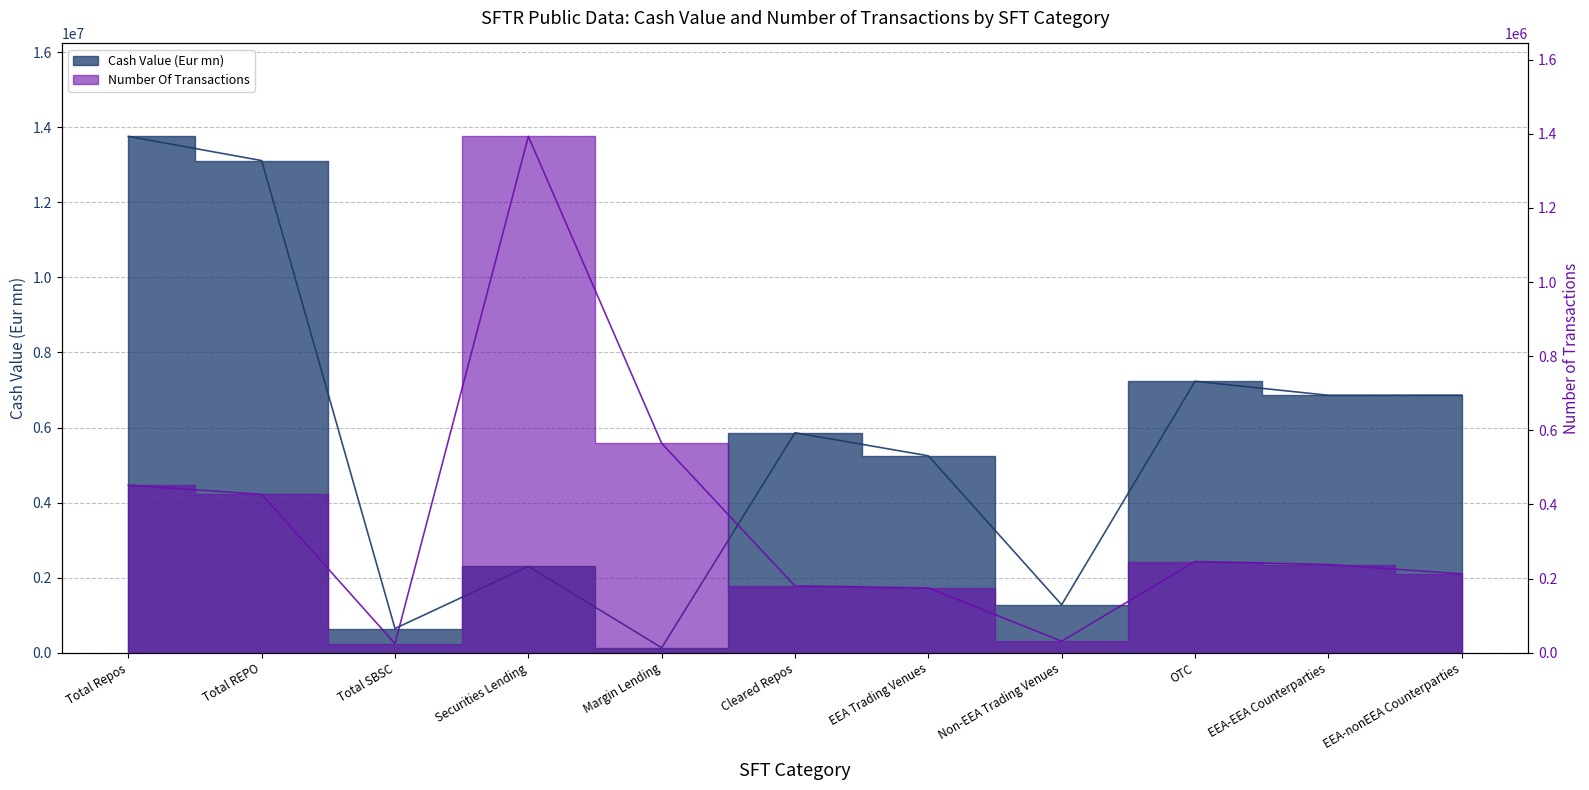

Which series has the largest total across all categories?

Cash Value (Eur mn)